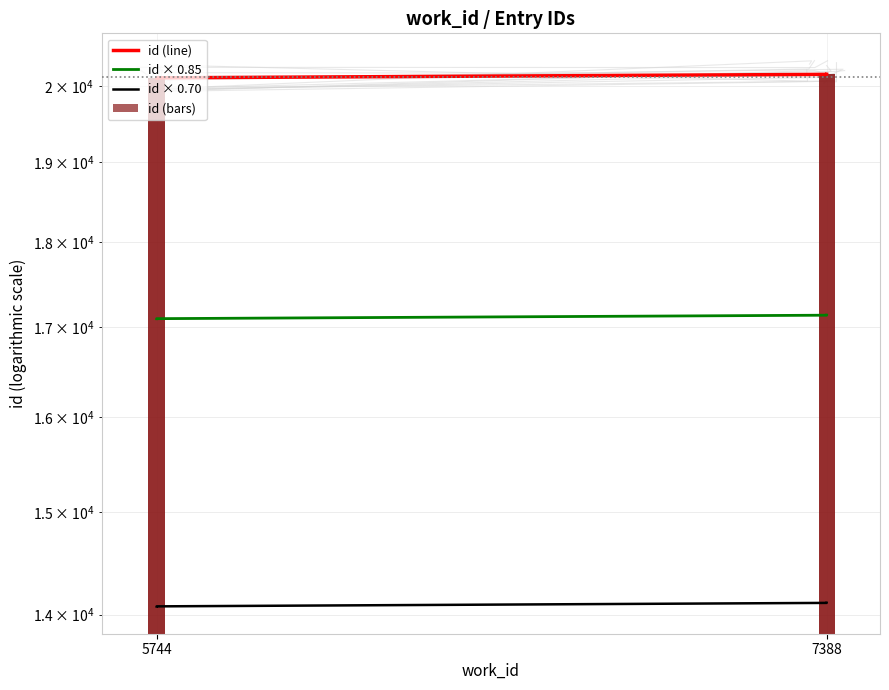

Is it true that id (line) equals 20160.0 at 7388?

True